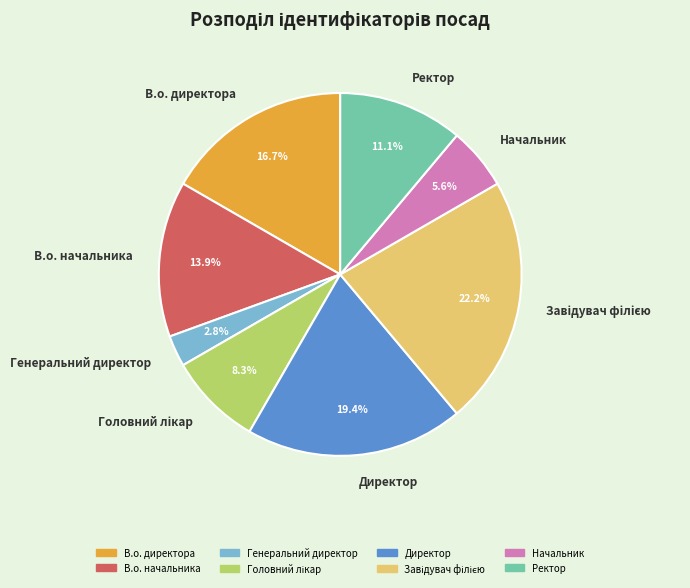

What portion of the pie excludes В.о. начальника?

86.1%